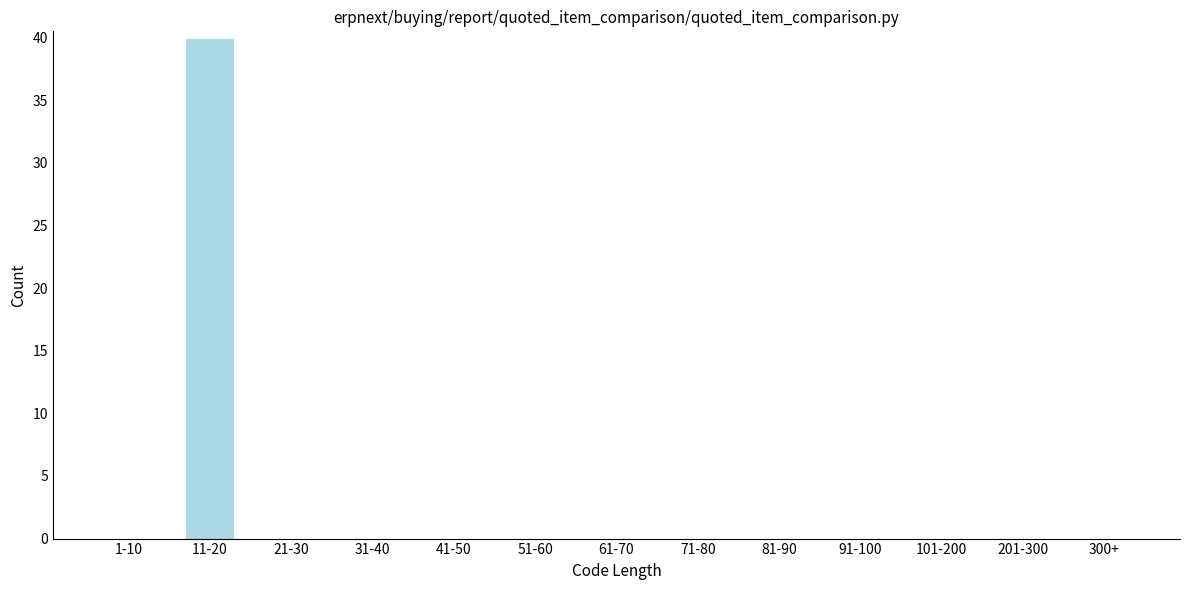

Reading left to right, transcribe all the data shown in this chart.

1-10=0	11-20=40	21-30=0	31-40=0	41-50=0	51-60=0	61-70=0	71-80=0	81-90=0	91-100=0	101-200=0	201-300=0	300+=0